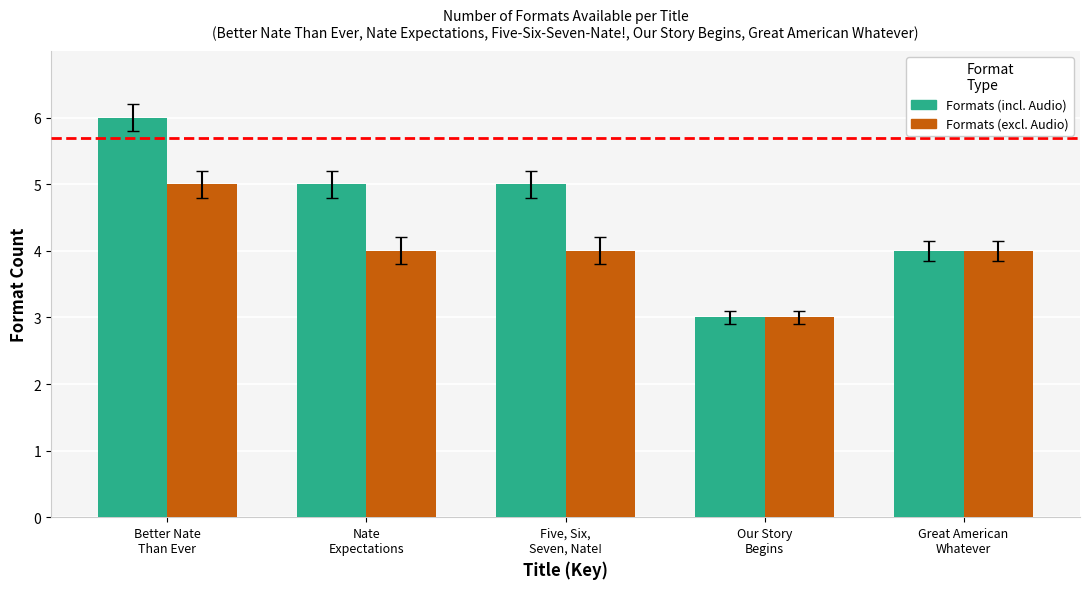

What are all the series names shown in the legend?

Formats (incl. Audio), Formats (excl. Audio)